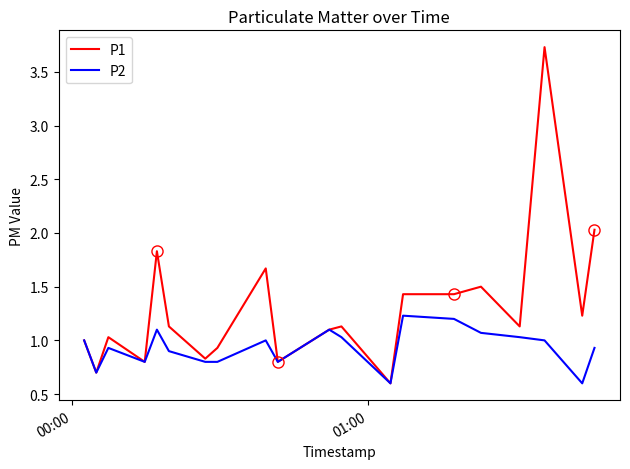

What is the minimum value for P2?

0.6